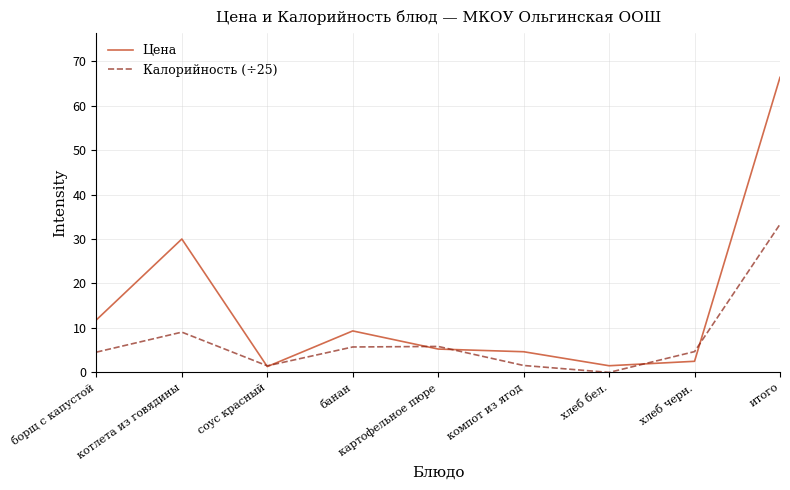

Which series has the widest spread of values?

Цена